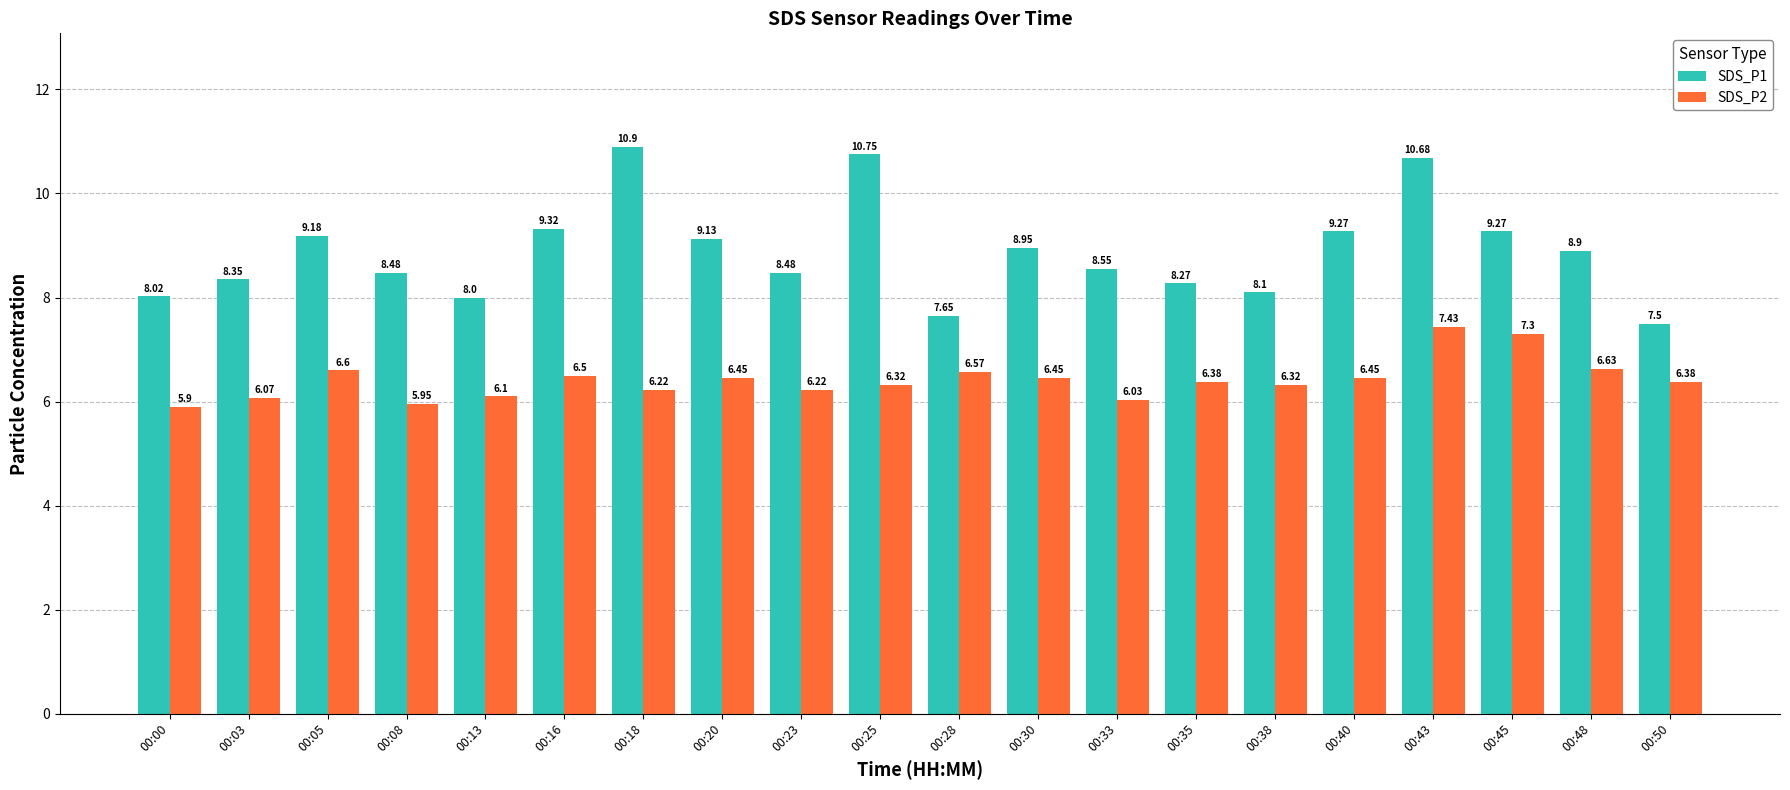

Count the number of data series in this chart.

2